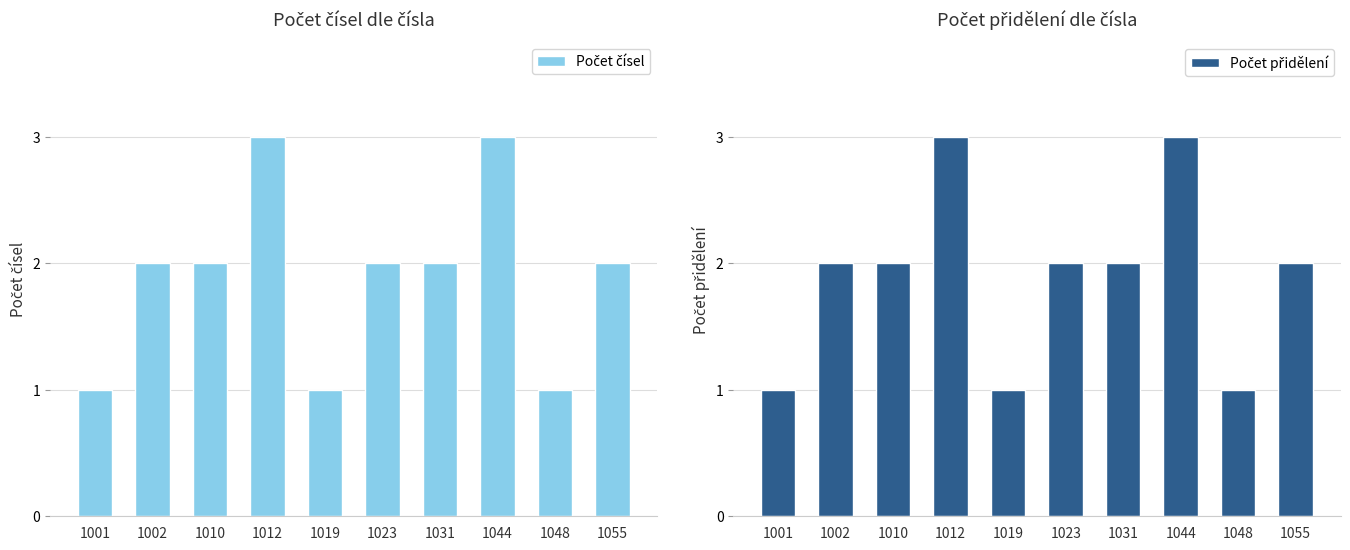

Where is Počet čísel nearest to the value 2?

1002